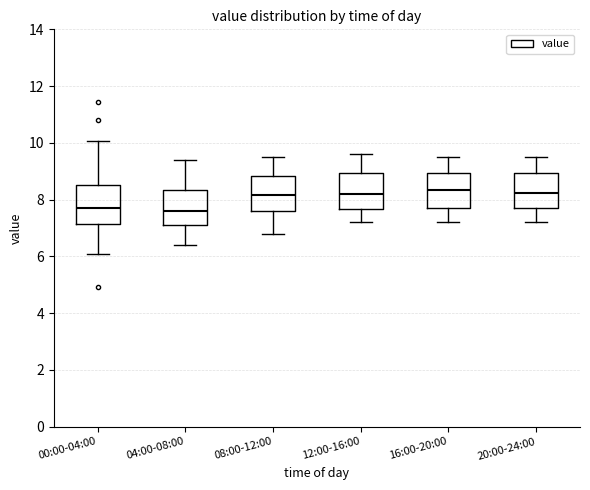

Reading left to right, transcribe this box plot: for each box, give where its median line is, the range the box spans, and where its two whiskers end, as read against the y-axis. The values are not printed on the chart, so give them approximately, as read against the axis.

00:00-04:00: median 7.8, box 7.2 to 8.6, whiskers 6.0 to 10.0
04:00-08:00: median 7.6, box 7.2 to 8.4, whiskers 6.4 to 9.4
08:00-12:00: median 8.2, box 7.6 to 8.8, whiskers 6.8 to 9.6
12:00-16:00: median 8.2, box 7.6 to 9.0, whiskers 7.2 to 9.6
16:00-20:00: median 8.4, box 7.8 to 9.0, whiskers 7.2 to 9.6
20:00-24:00: median 8.2, box 7.8 to 9.0, whiskers 7.2 to 9.6